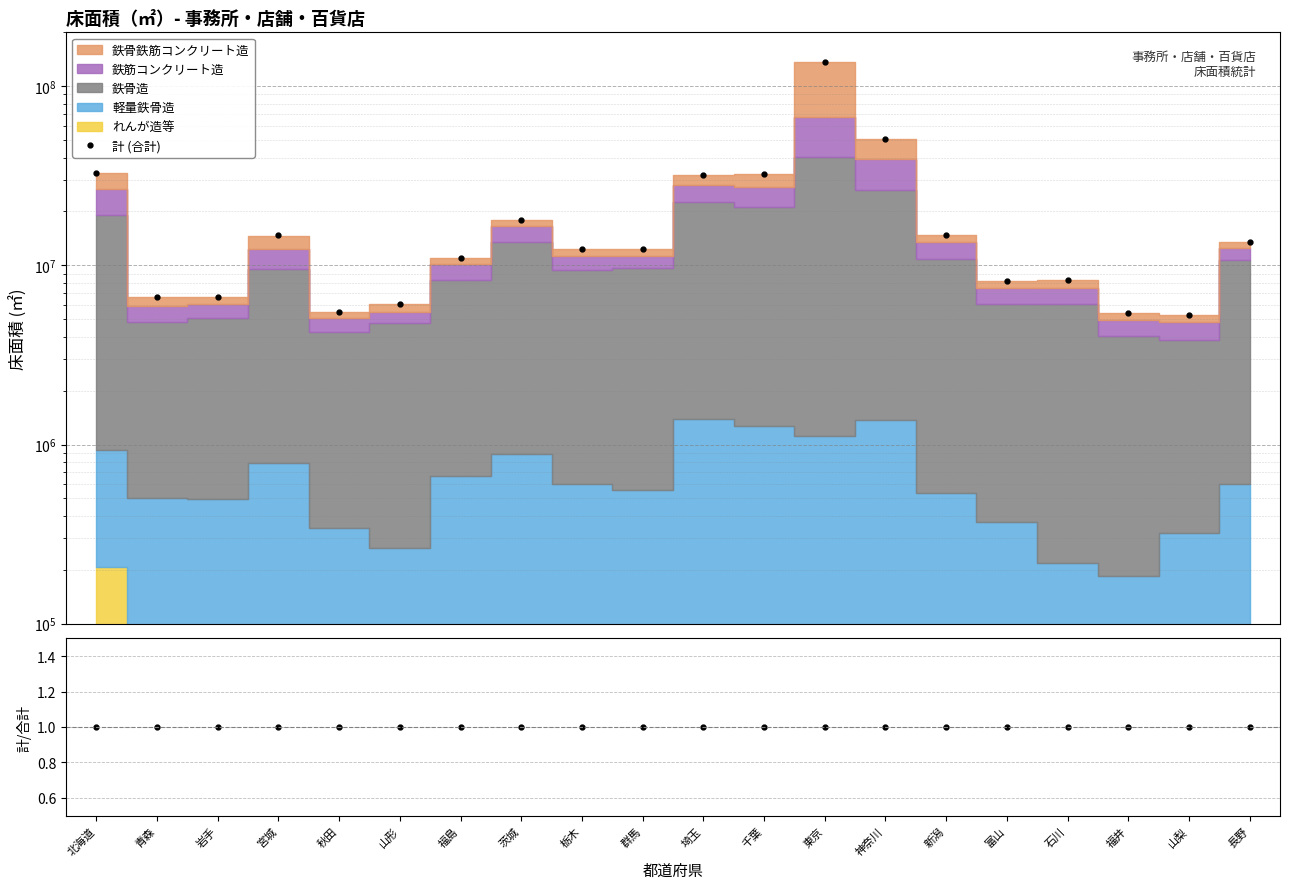

Is this an area chart (filled region under the line)?

No